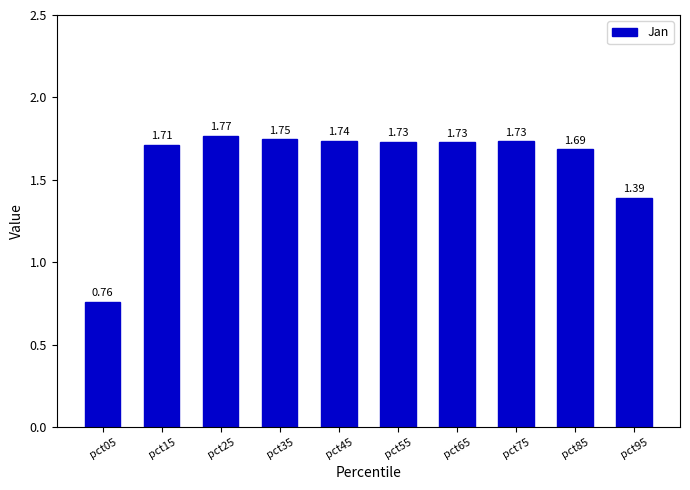

What is the change in value from pct05 to pct25?

+1.0